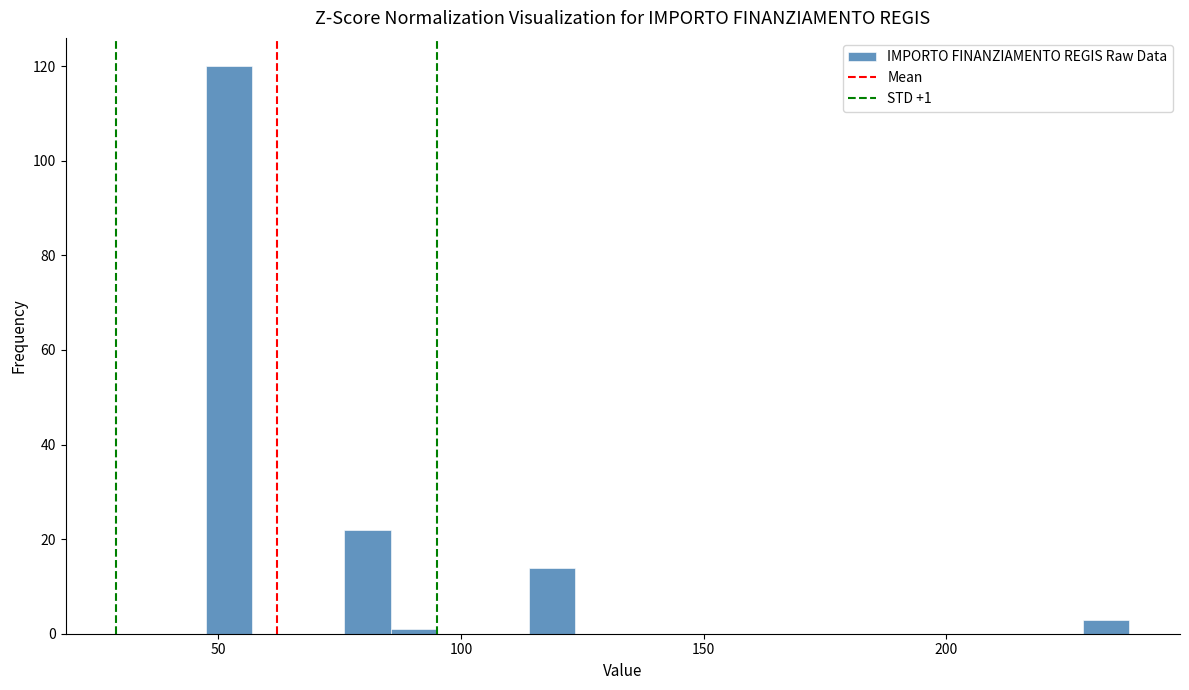

Read against the x-axis, roughly where is the centre of the tallest bar?

50